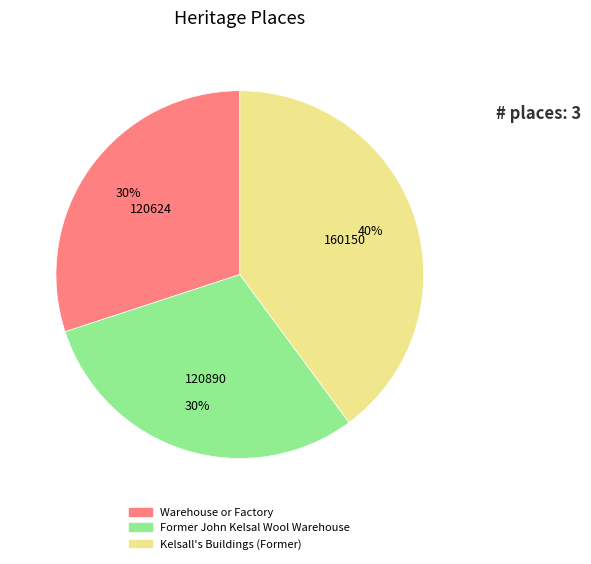

Combined, do Warehouse or Factory and Kelsall's Buildings (Former) account for over 50%?

Yes